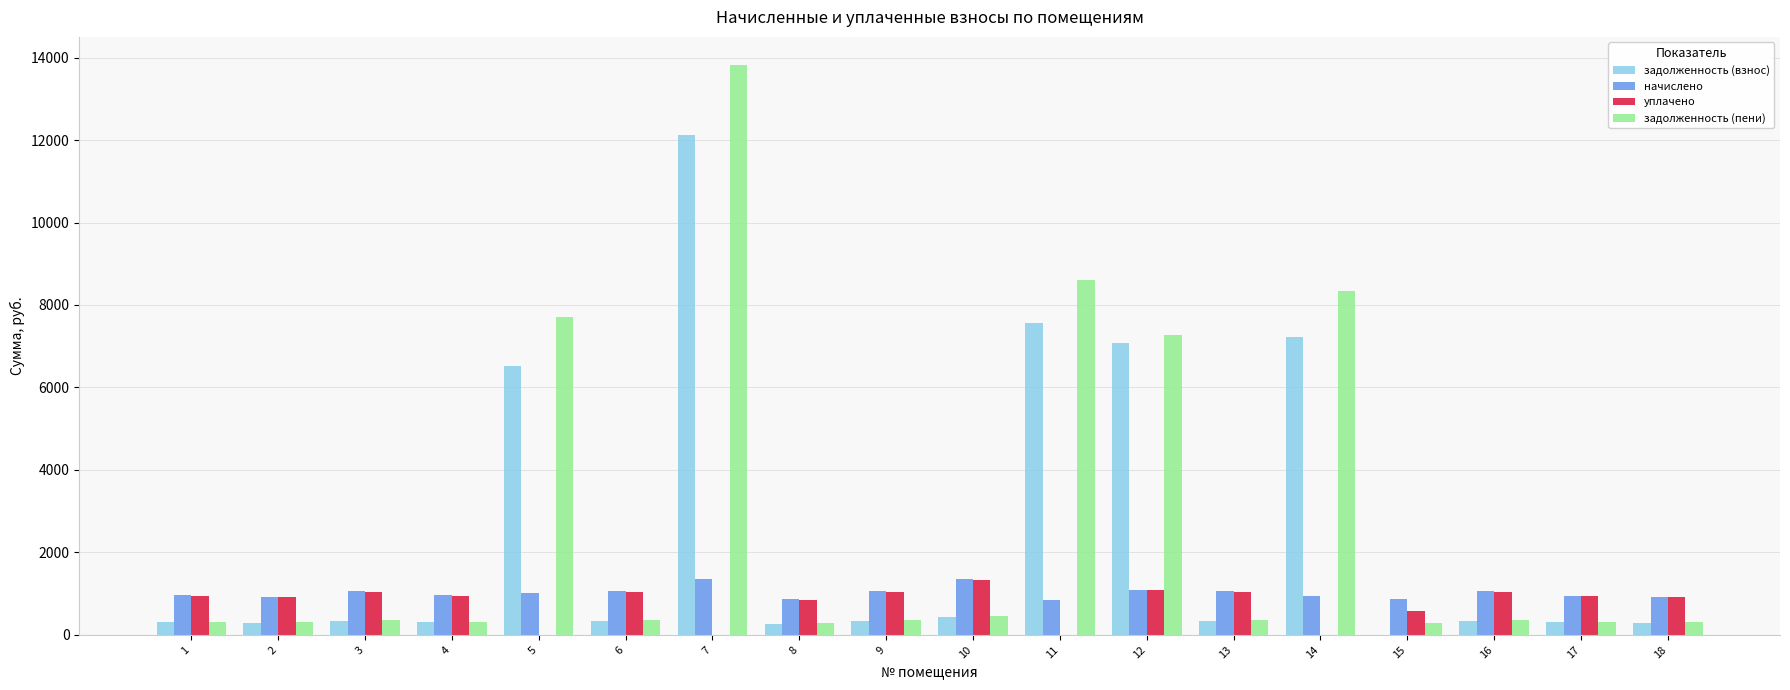

How many series are shown in this chart?

4